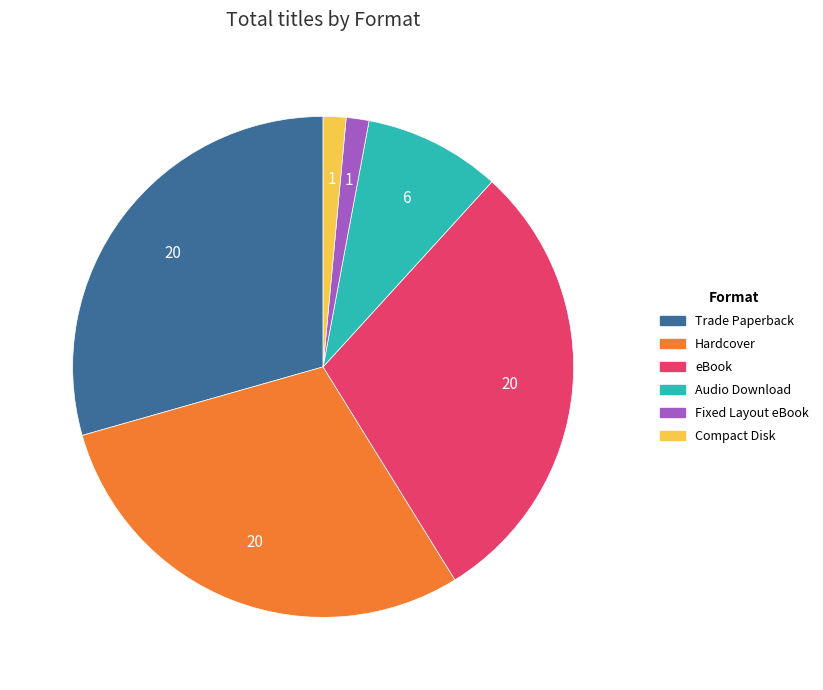

How many segments does this pie chart have?

6